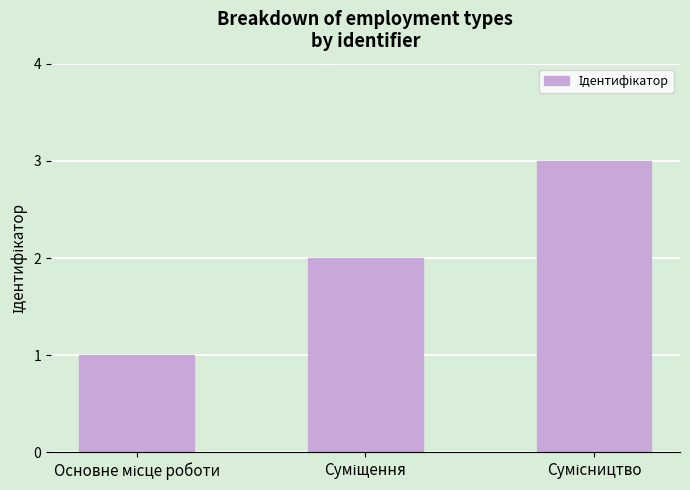

What is the greatest value displayed?

3